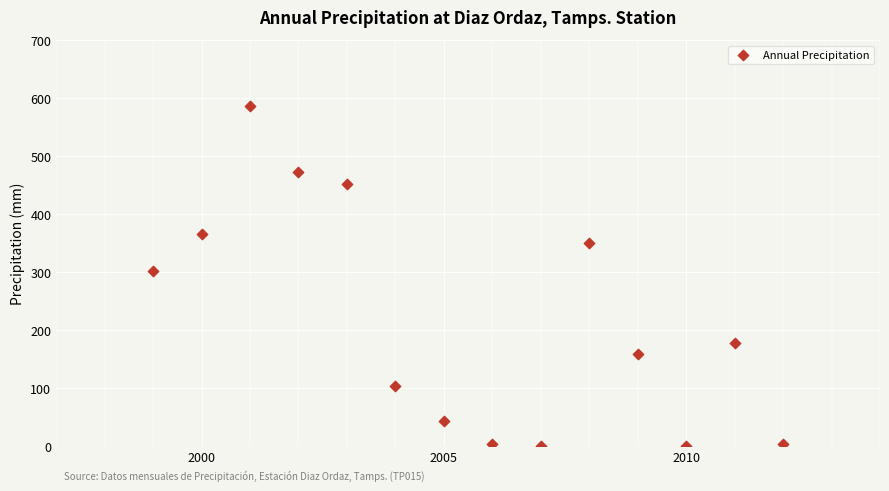

What Y value in the scatter plot is closest to 292?

302.5